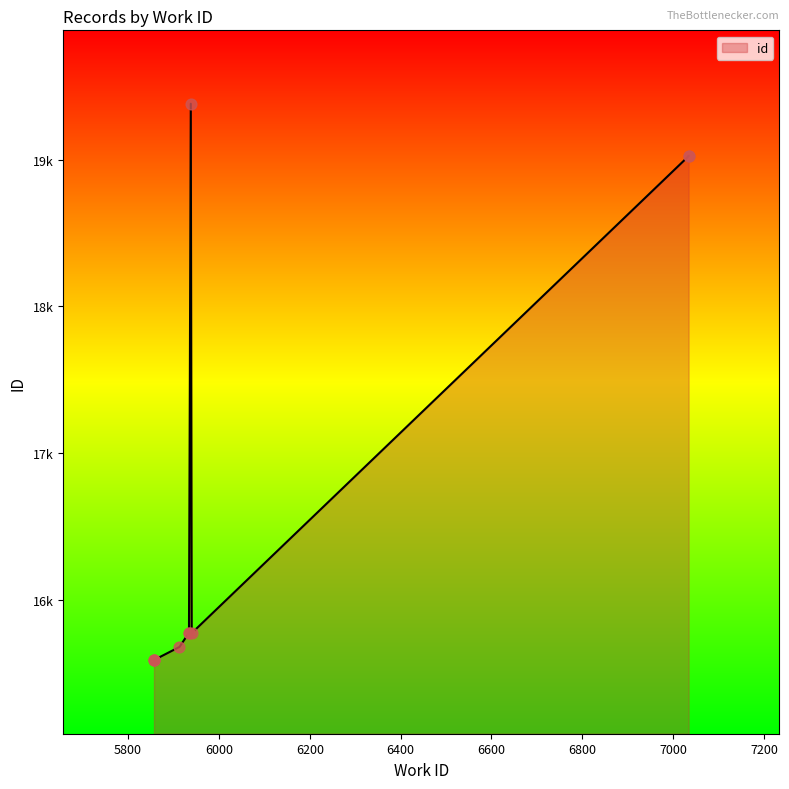

What is the change in value from 5933 to 5940?

+2